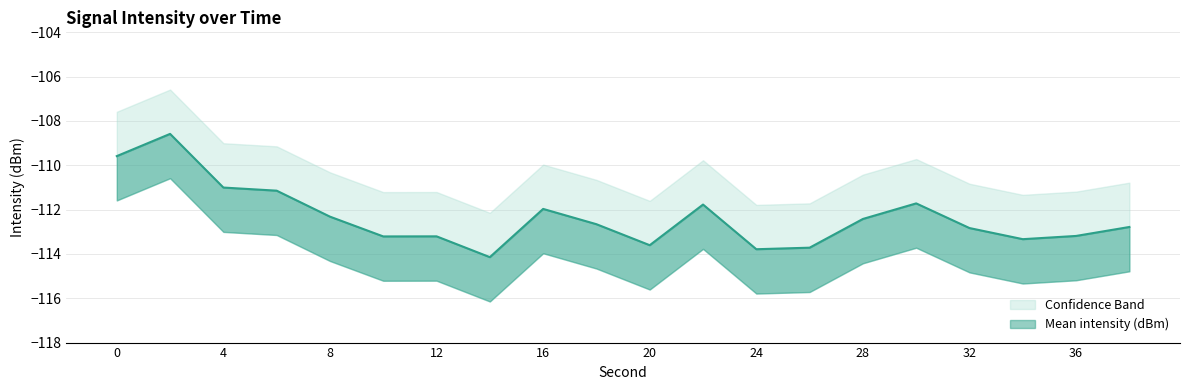

Is it true that Lower bound equals -113.0 at 4?

True